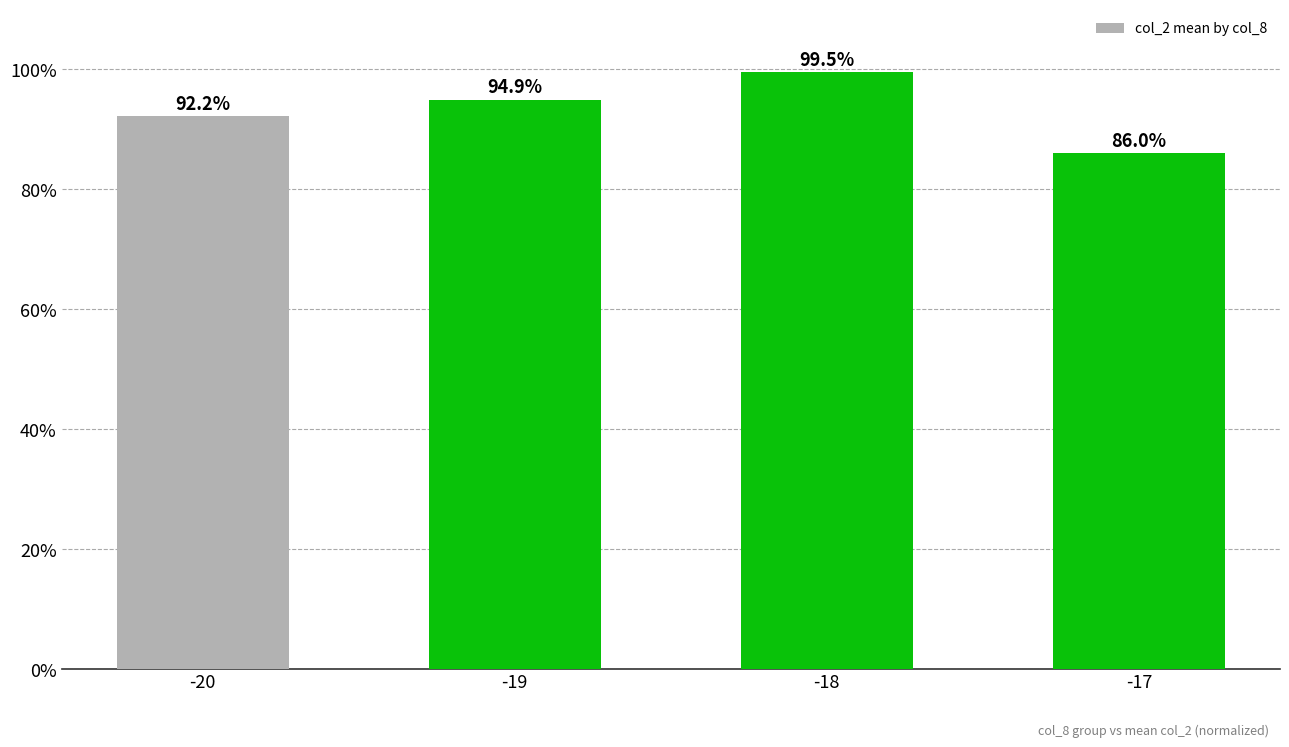

What is the ratio of the value at -19 to the value at -17?

1.1